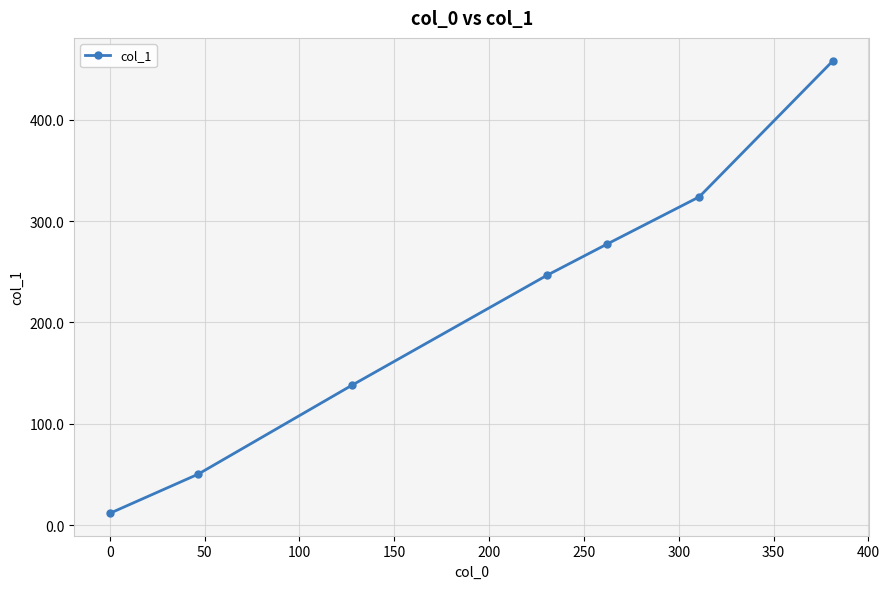

What is the value of the 1st point from the left?

12.1